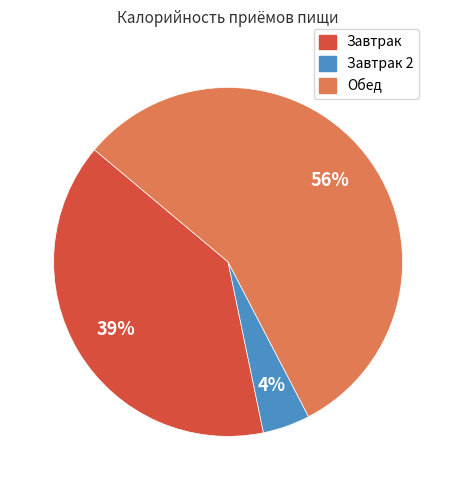

To the nearest percent, what is the average slice percentage?

33%